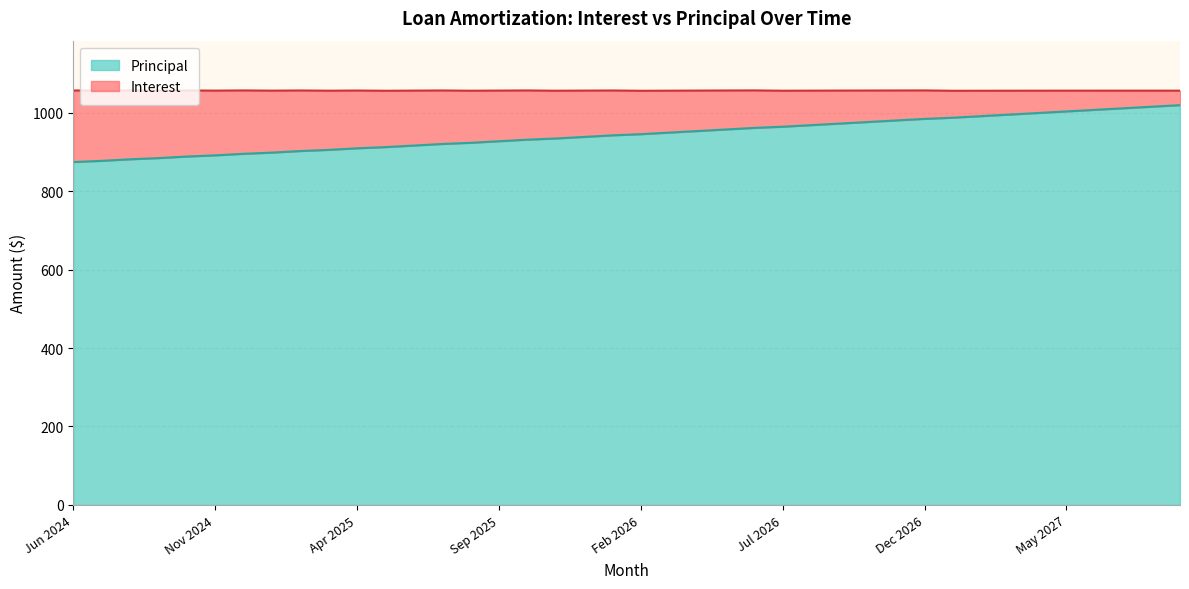

How many lines are shown in the chart?

2